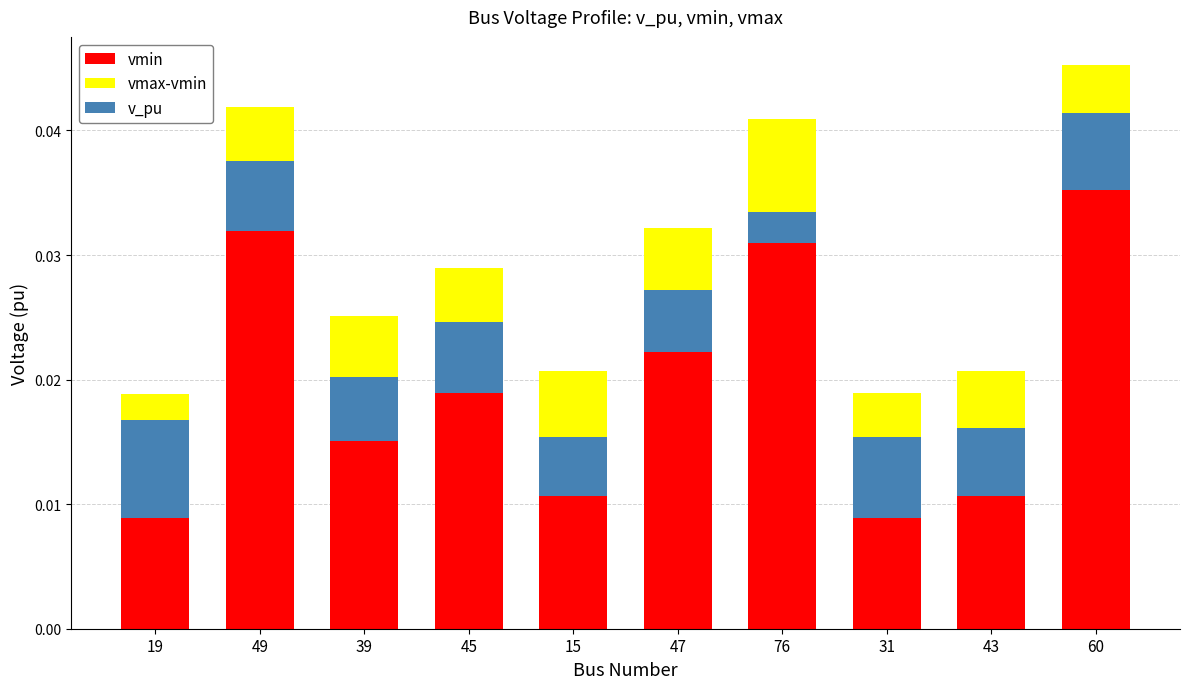

At how many categories does at least one series exceed 0?

10